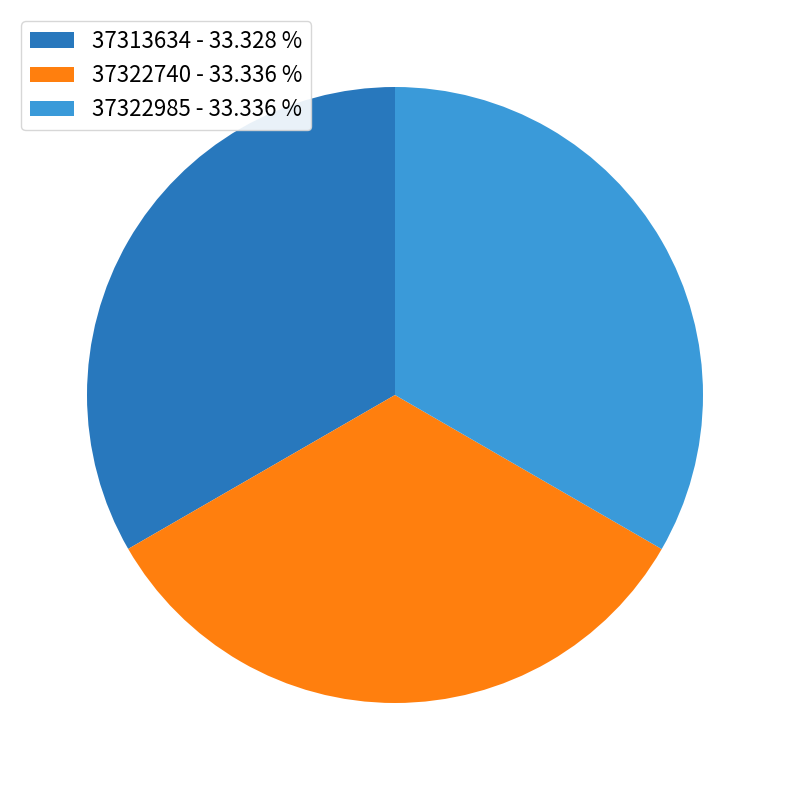

Count the number of slices in the pie.

3